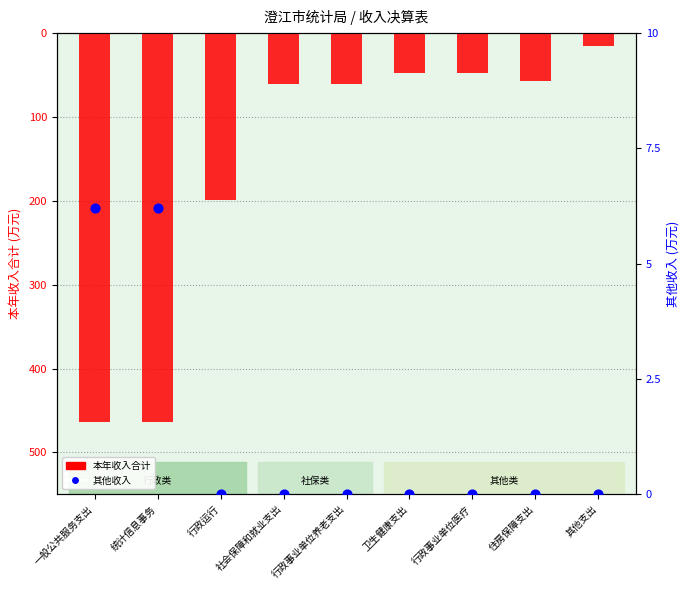

At how many categories does at least one series exceed -122?

9